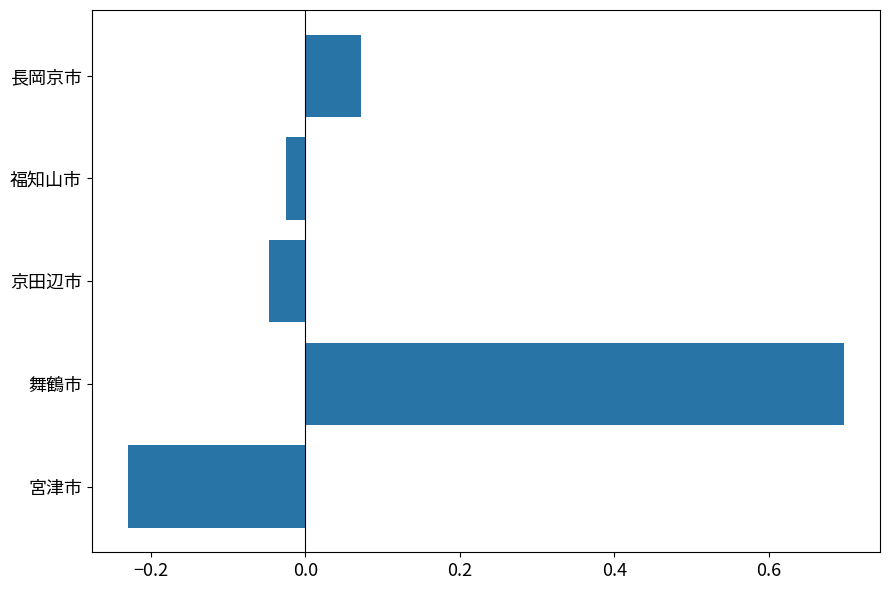

What is the difference between the maximum and minimum values?

0.9